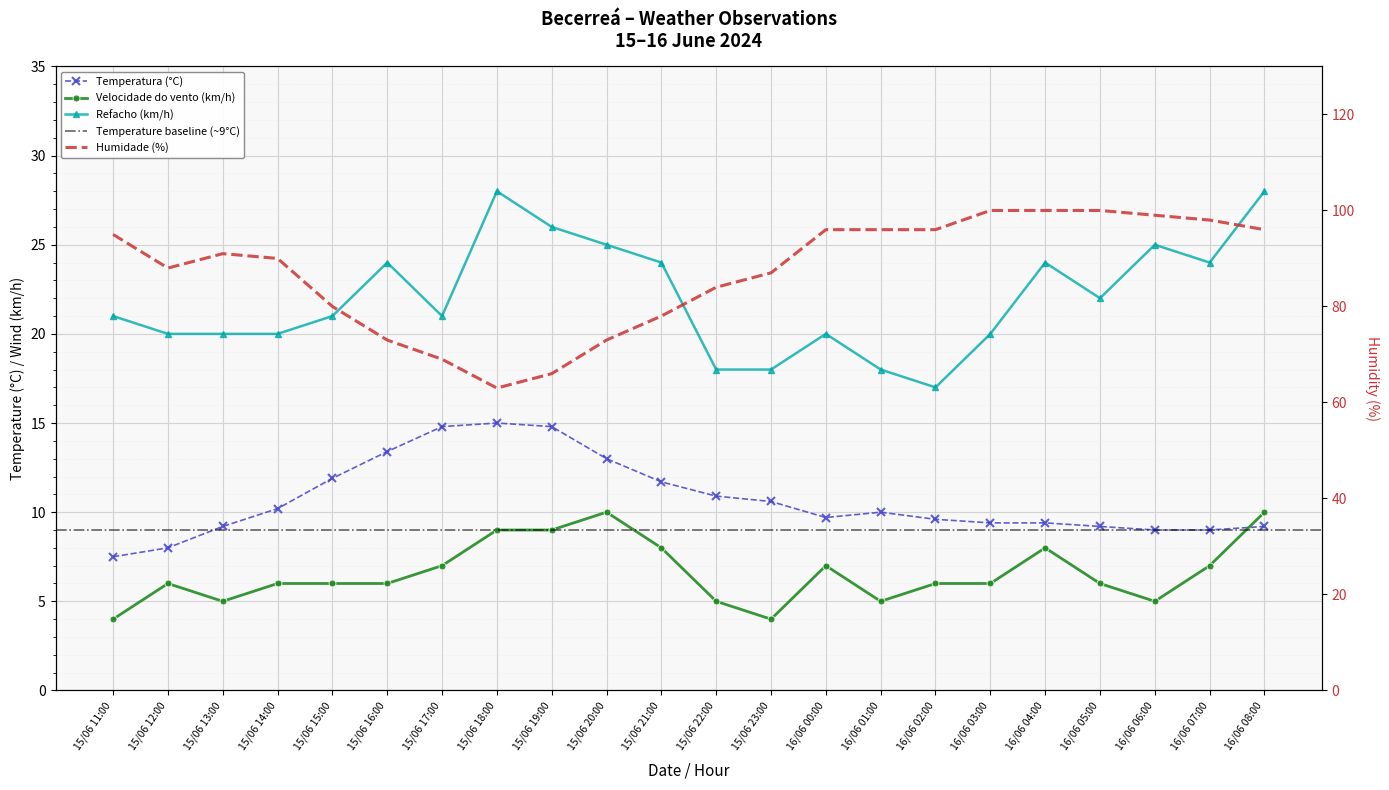

Count the Velocidade do vento (km/h) values in the range 5 to 8.

16